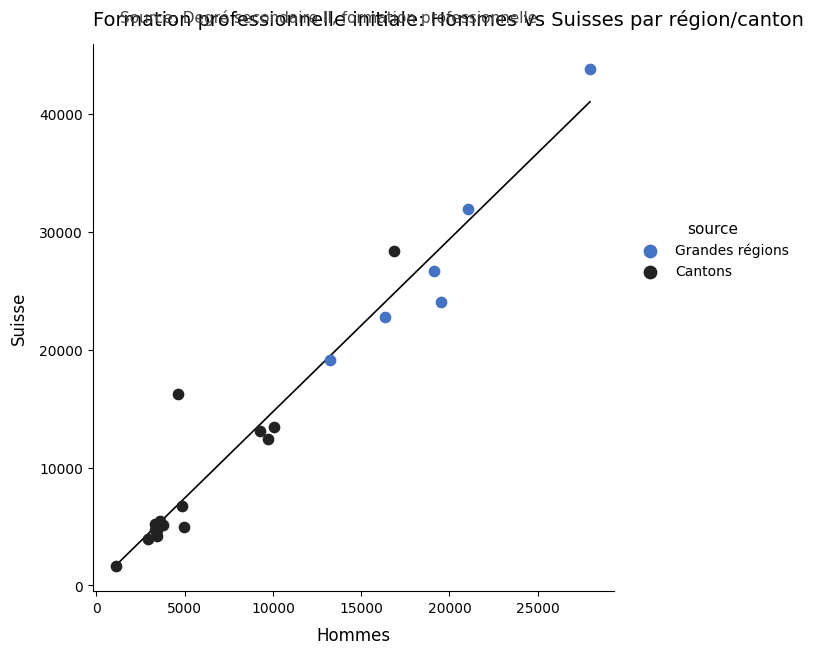

Which series contains the lowest Y value?

Cantons